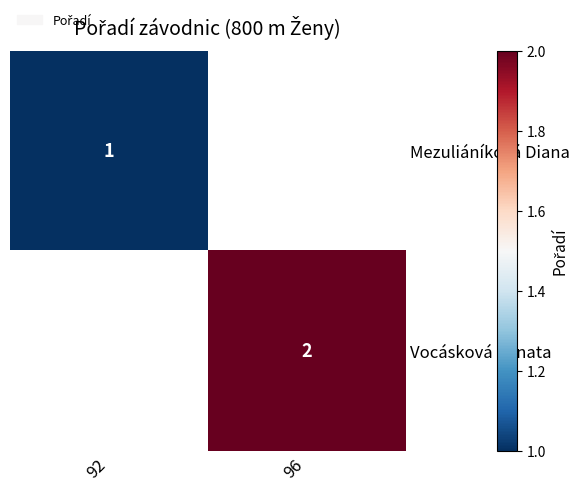

What is the greatest value displayed?

2.0